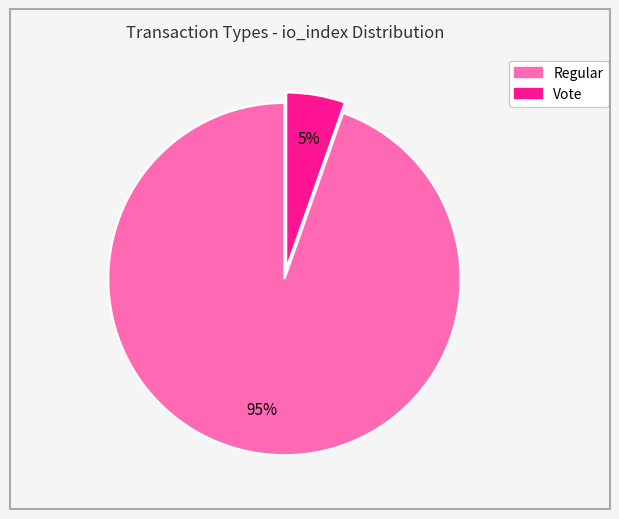

To the nearest percent, what is the combined percentage of Vote and Regular?

100%